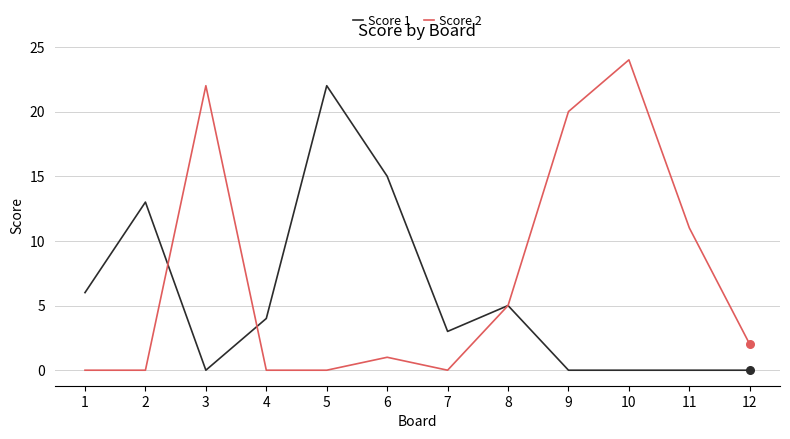

Is the value of Score 1 at 4 greater than the value of Score 2 at 2?

Yes